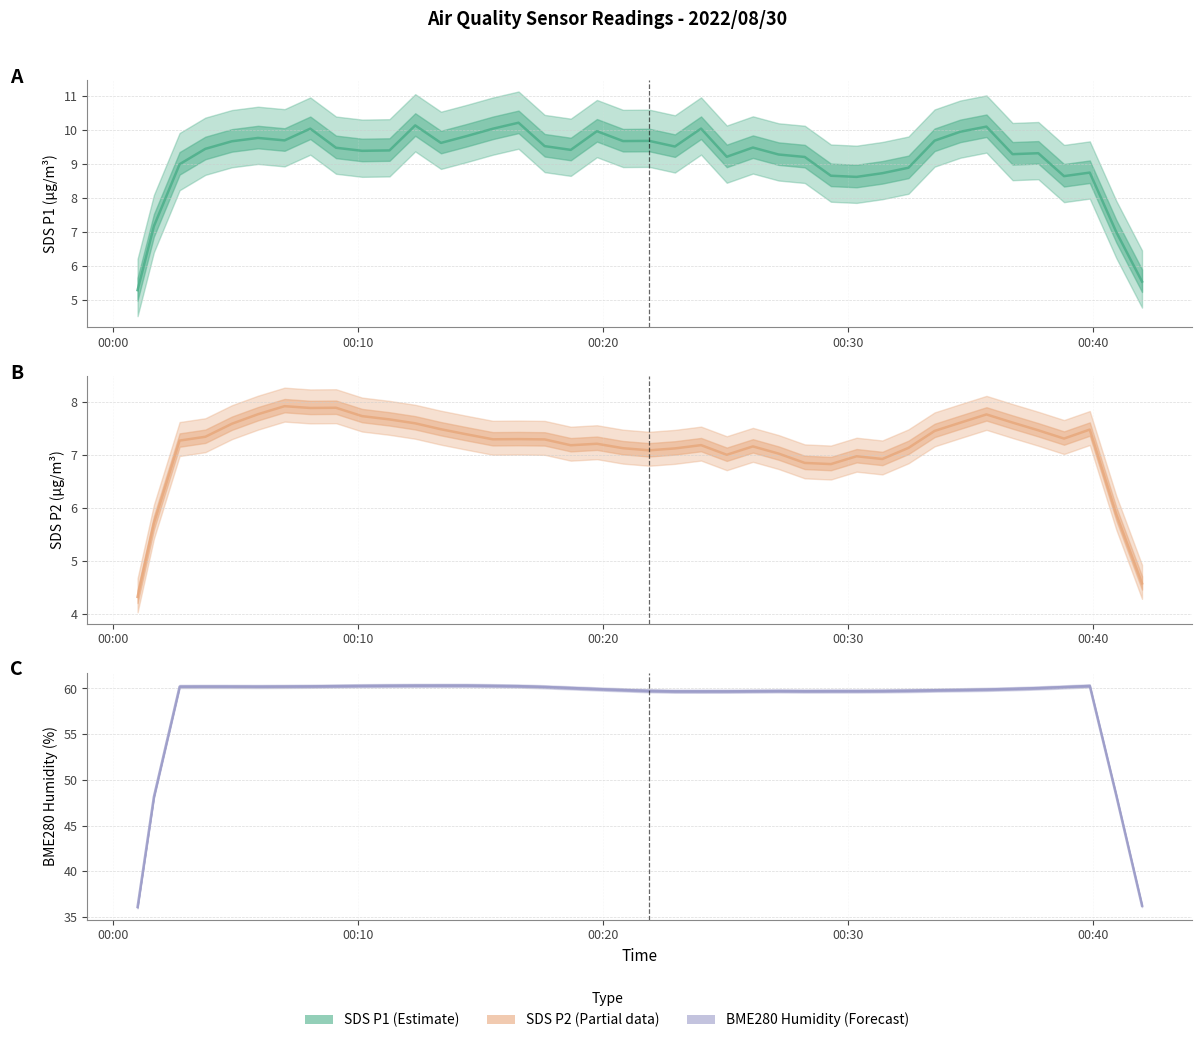

Which series has the largest total across all categories?

BME280_humidity (smoothed)